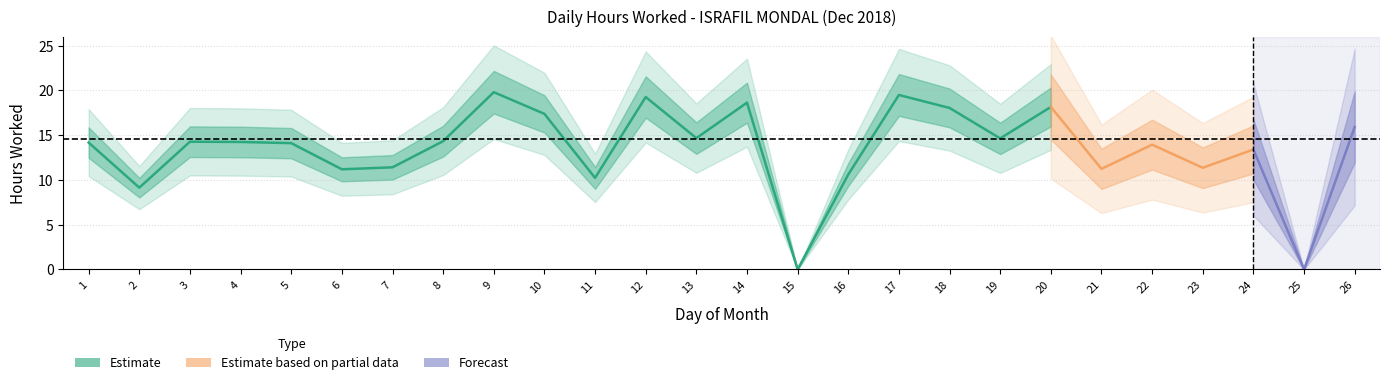

What is the average value?

13.4